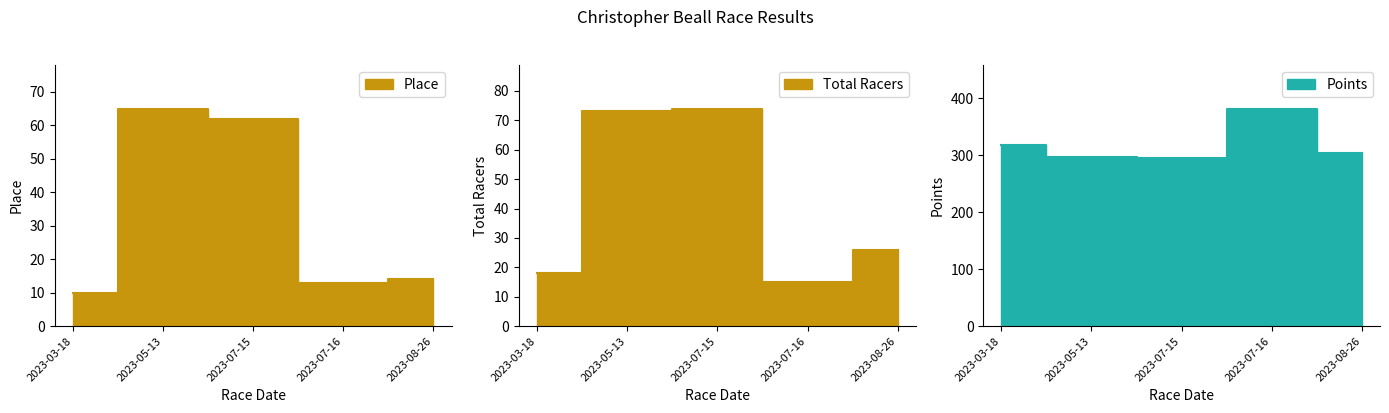

How many data points does each series have?

5